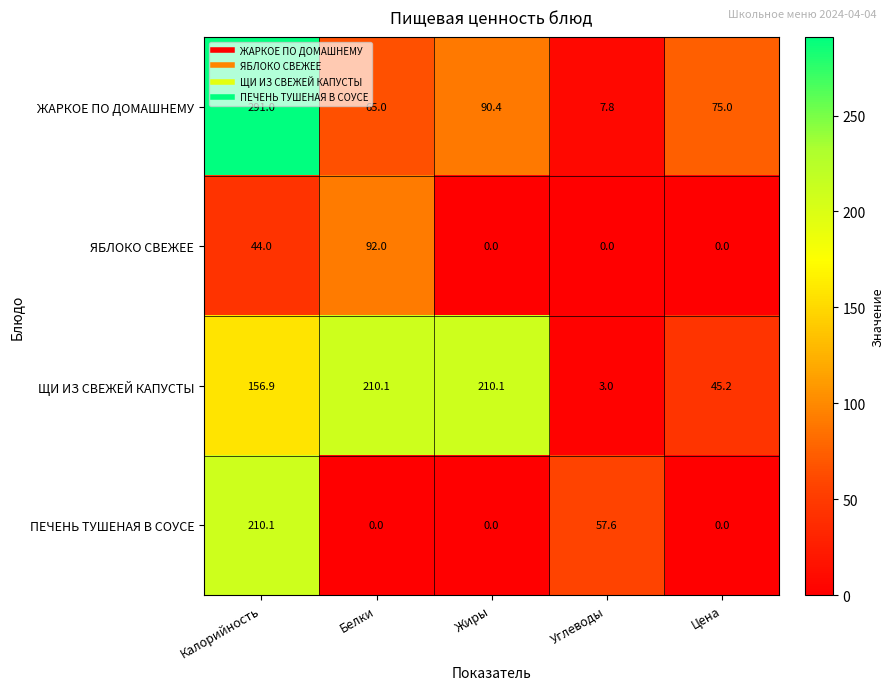

Between Калорийность and Жиры, which series saw the biggest shift?

ПЕЧЕНЬ ТУШЕНАЯ В СОУСЕ